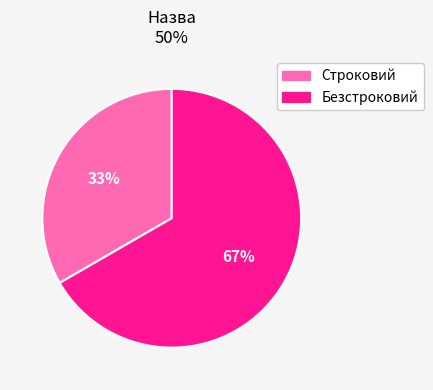

Does Строковий represent more than half of the total?

No